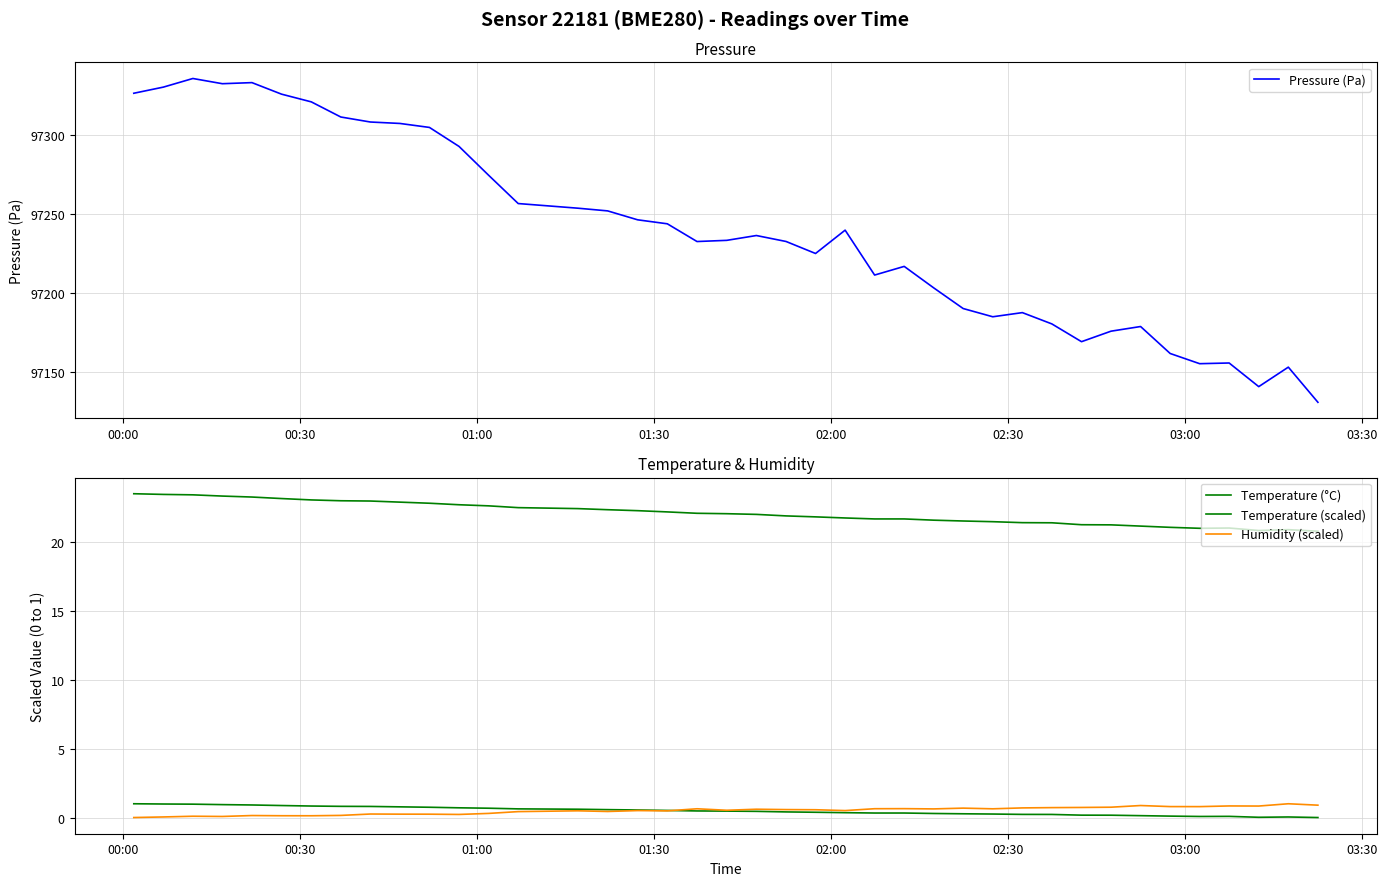

What is the lowest value of the Pressure (Pa) series?

97130.5